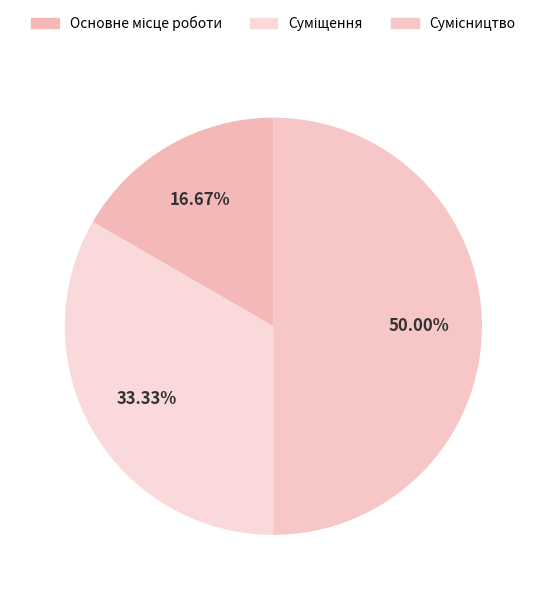

Approximately how many times larger is the value at Основне місце роботи compared to Сумісництво?

0.3